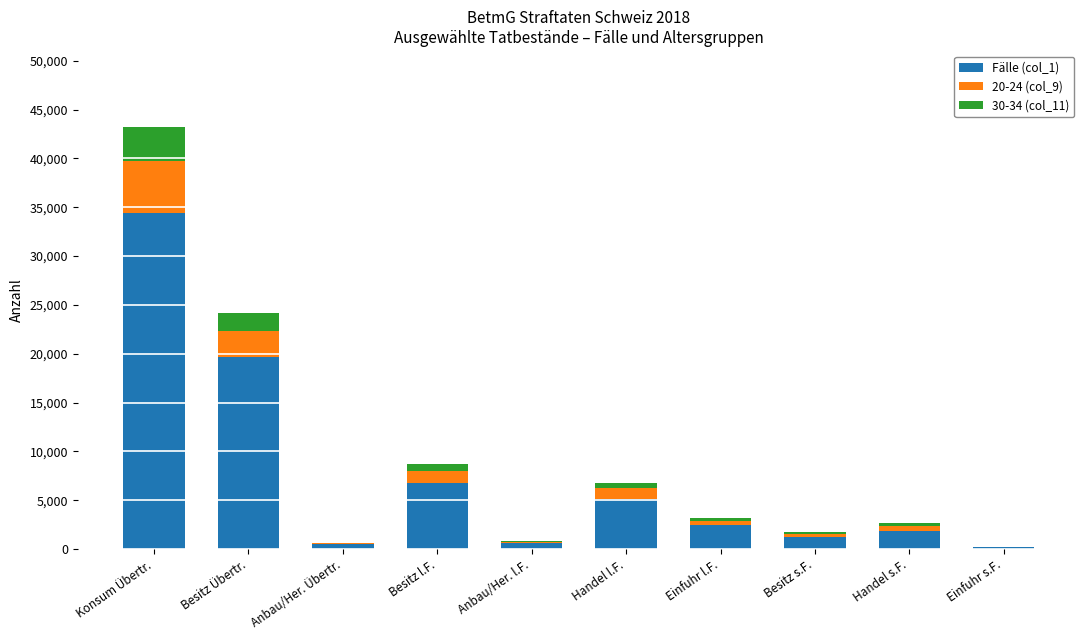

The Fälle (col_1) series shows 32300 at Besitz Übertr.. True or false?

False